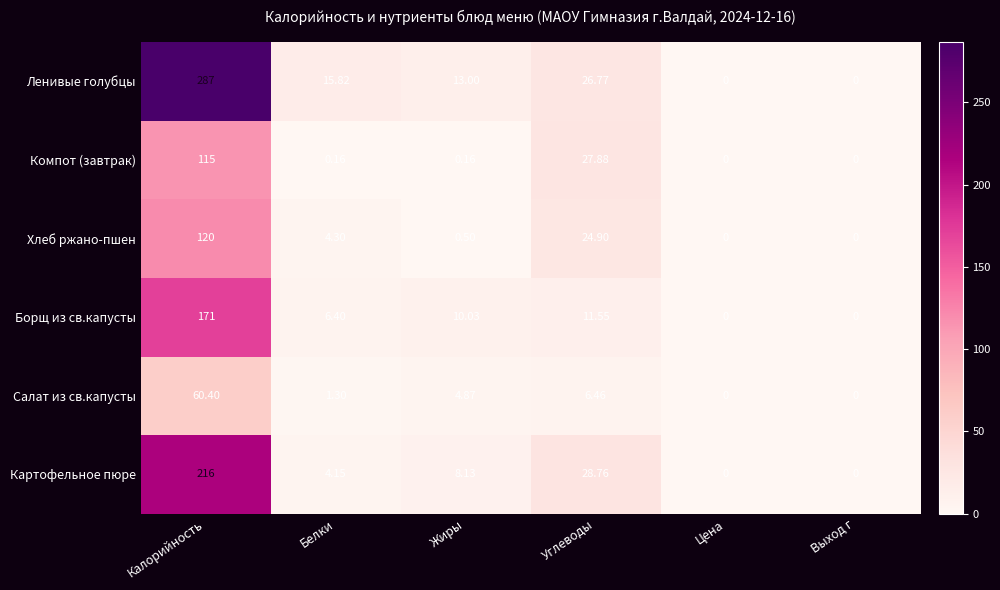

Which category has the highest value across all series?

Калорийность